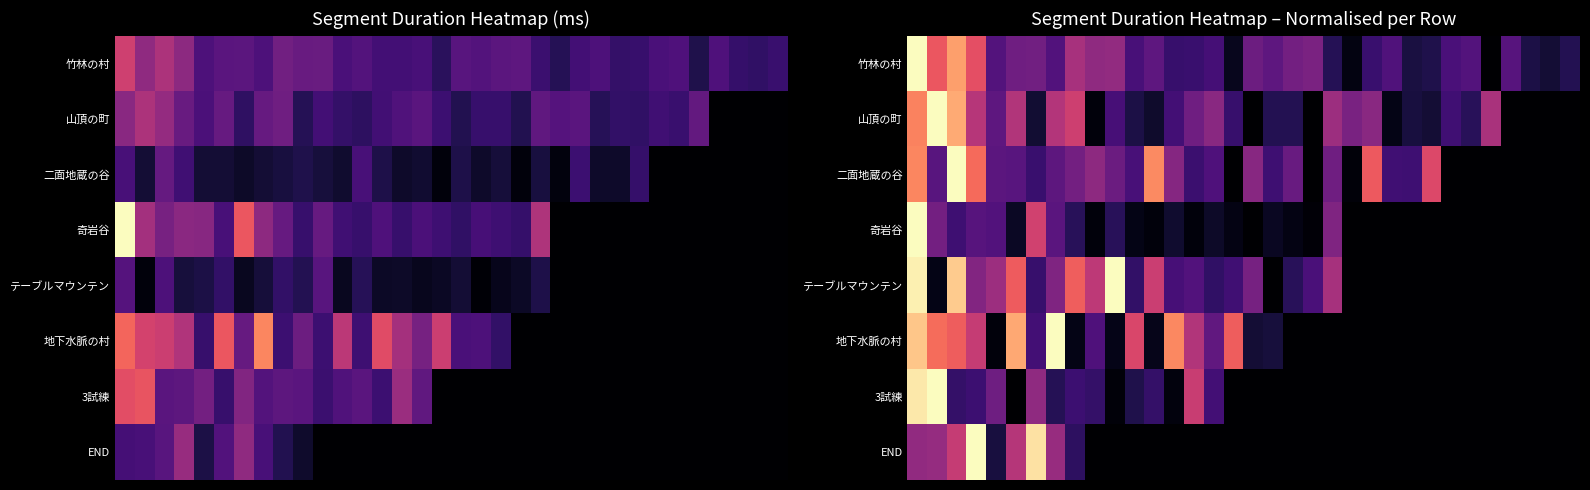

What is the difference between the highest and lowest values at 5?

0.8